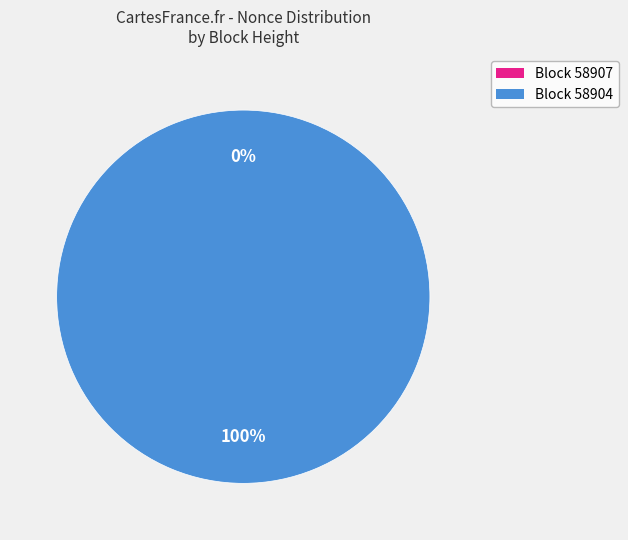

Is the sum of 58904 and 58907 greater than half?

Yes